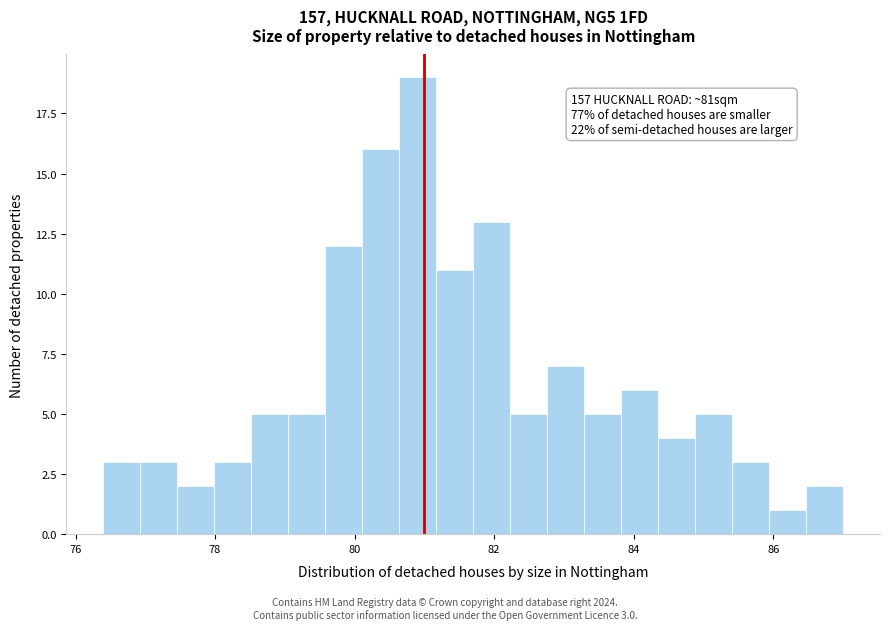

Read against the x-axis, roughly where is the centre of the tallest bar?

81.0